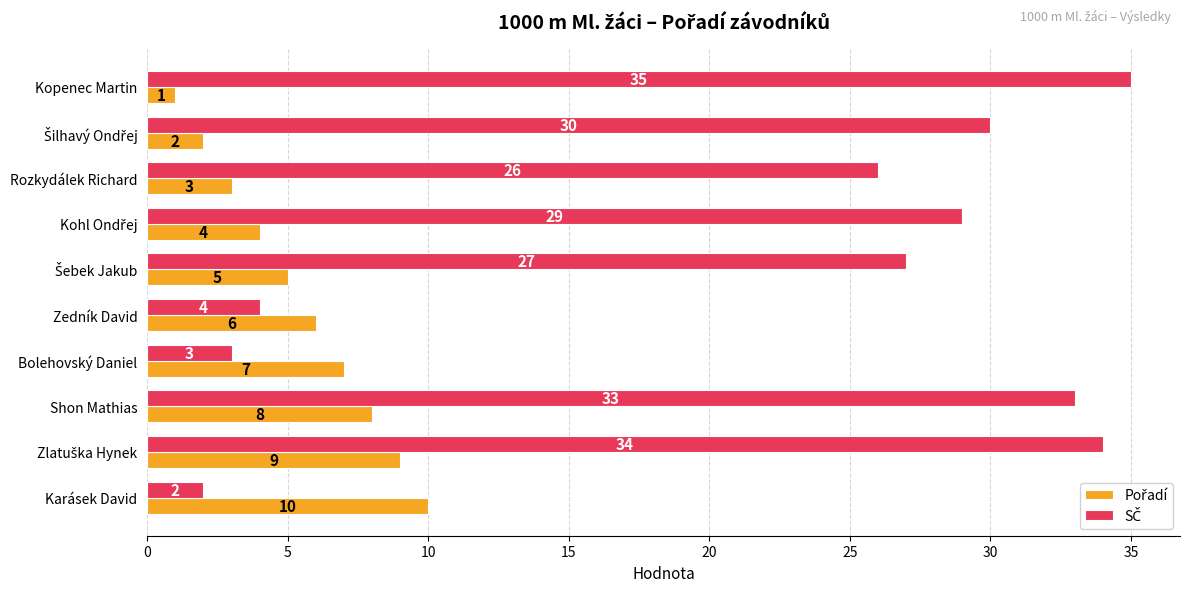

What is the smallest value displayed?

1